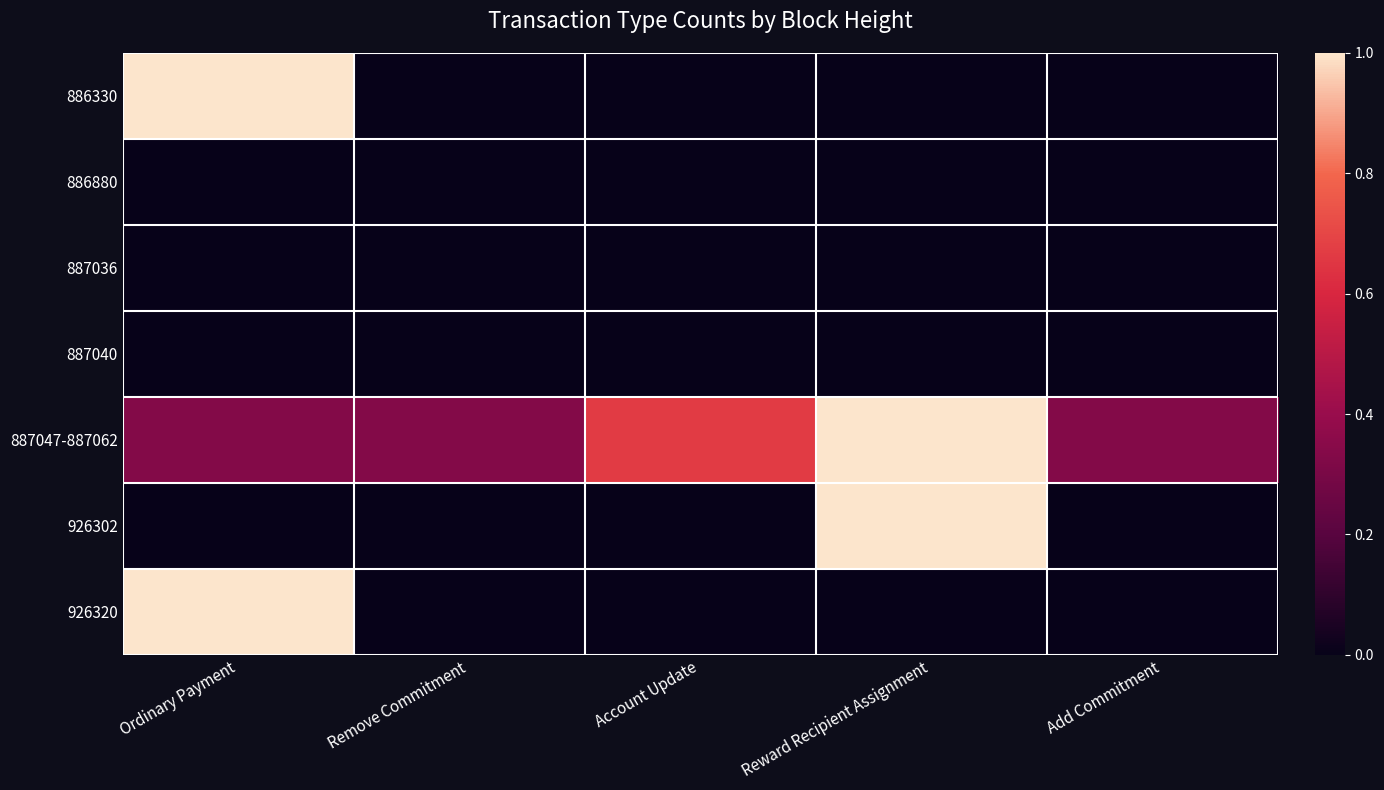

At which category does the chart reach its peak across all series?

Ordinary Payment